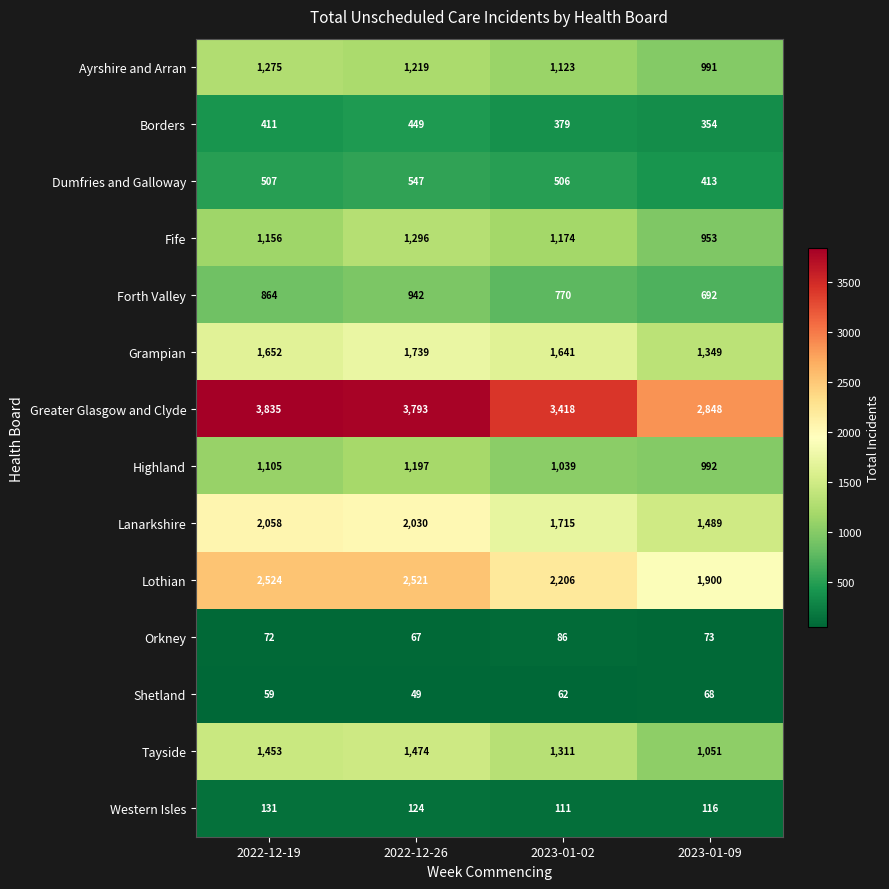

List the series in order of their peak value, lowest first.

Shetland, Orkney, Western Isles, Borders, Dumfries and Galloway, Forth Valley, Highland, Ayrshire and Arran, Fife, Tayside, Grampian, Lanarkshire, Lothian, Greater Glasgow and Clyde